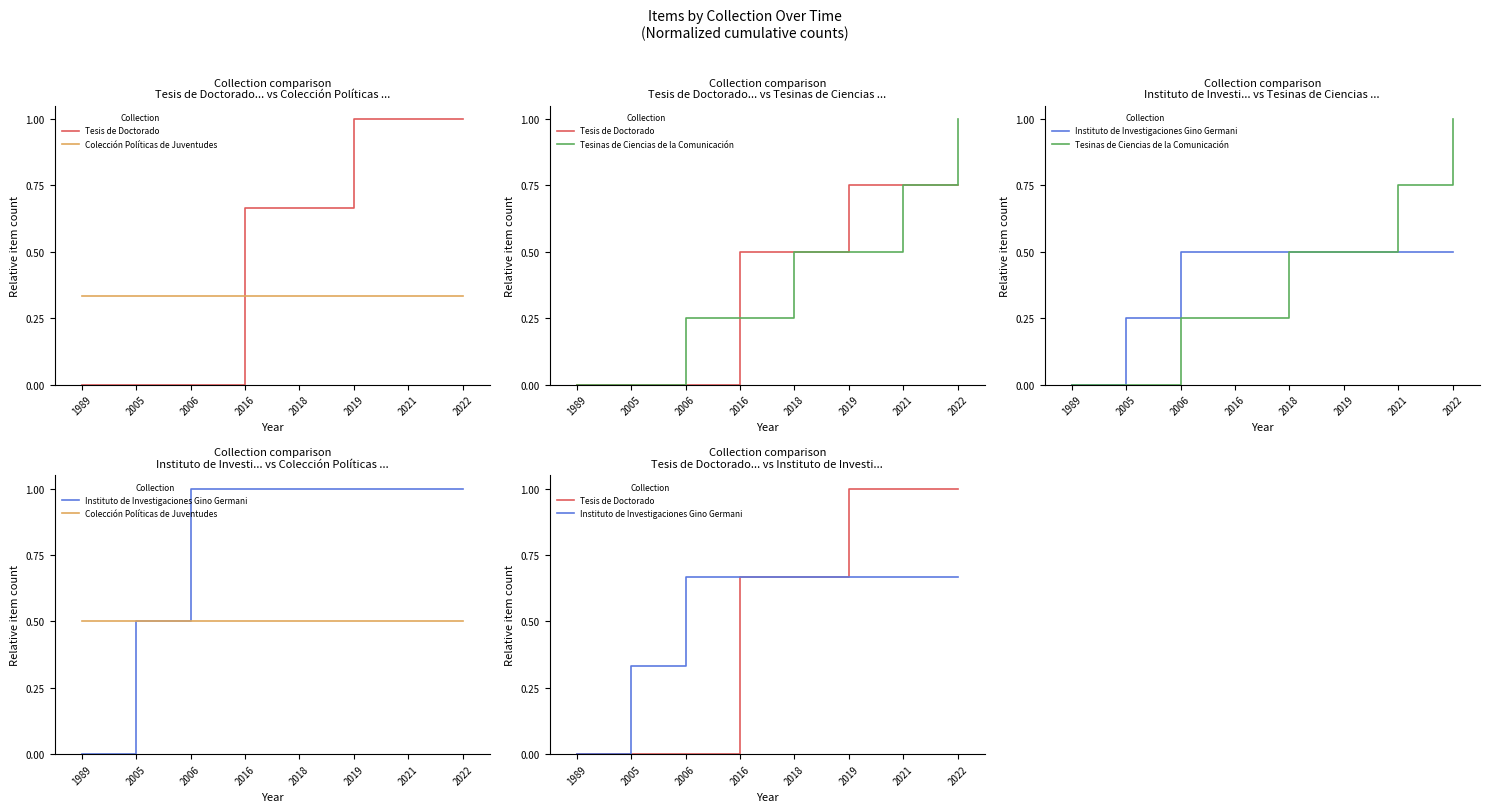

The Tesis de Doctorado series shows -0.4 at 2005. True or false?

False